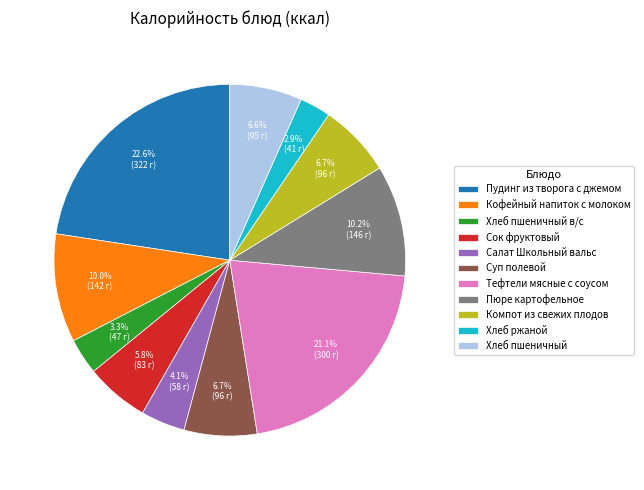

Does Тефтели мясные с соусом represent more than half of the total?

No